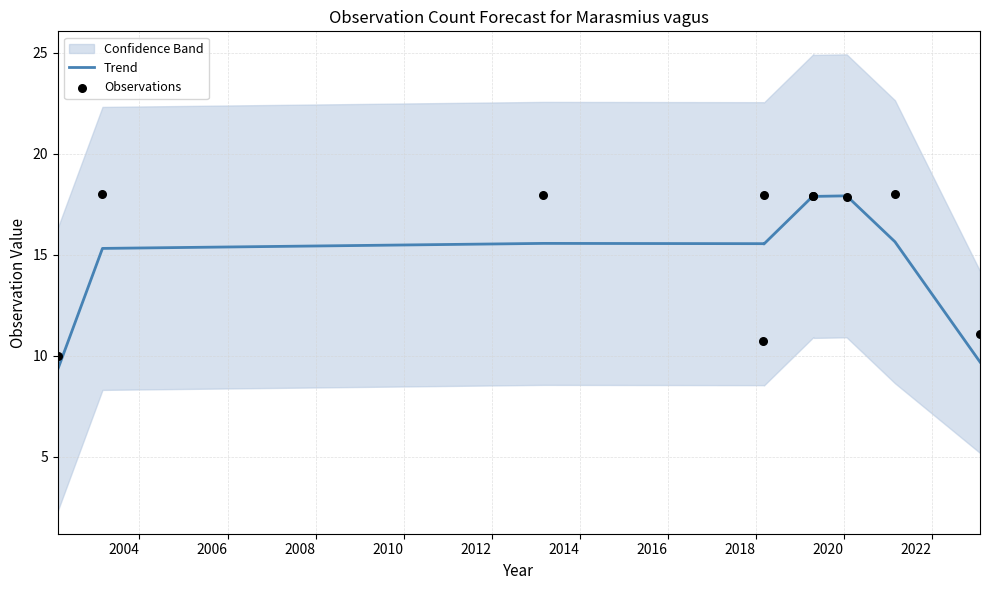

What is the maximum value for Trend?

17.9